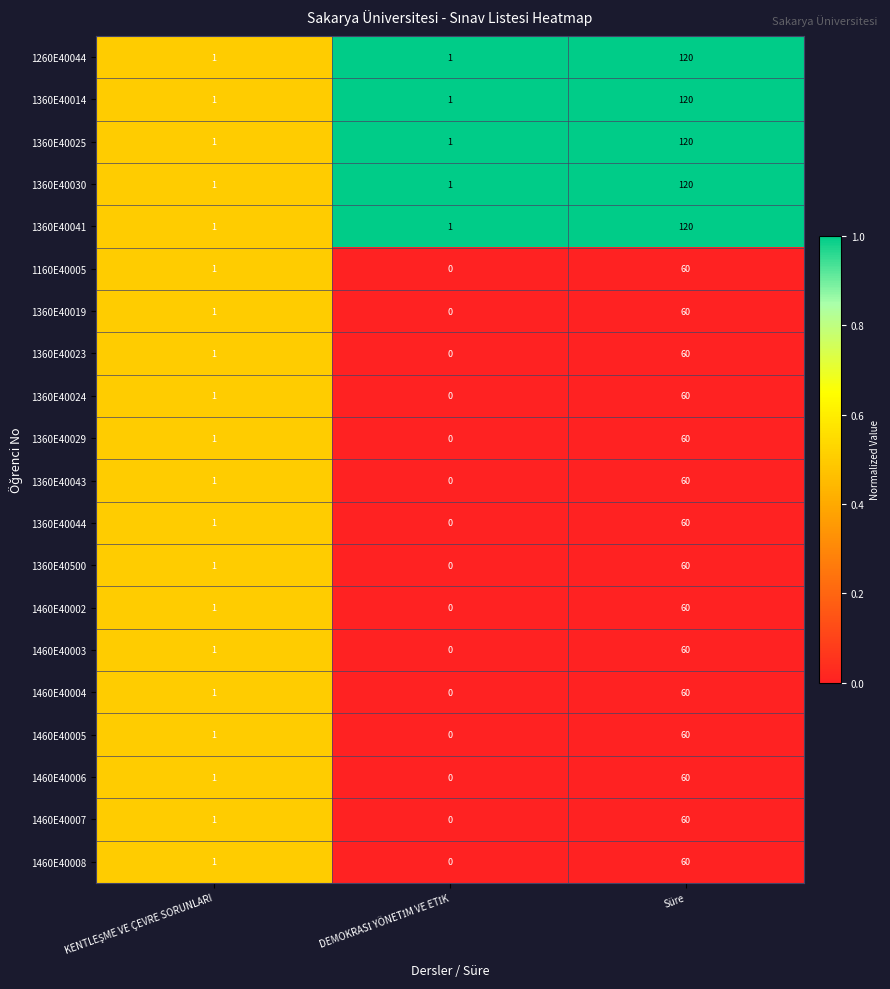

What is the average value of the 1460E40003 series?

20